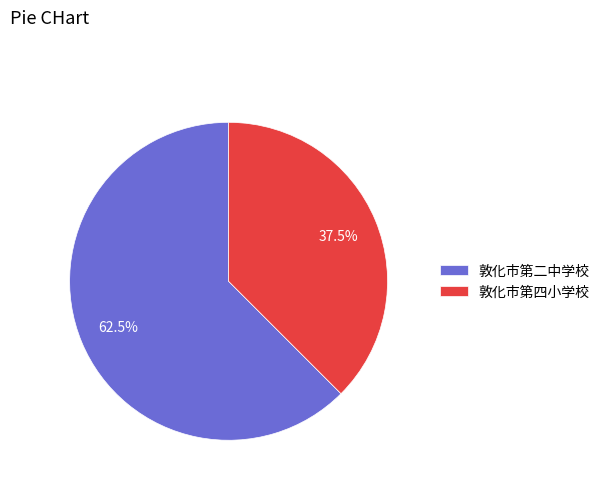

Rank the categories by value from highest to lowest.

敦化市第二中学校, 敦化市第四小学校